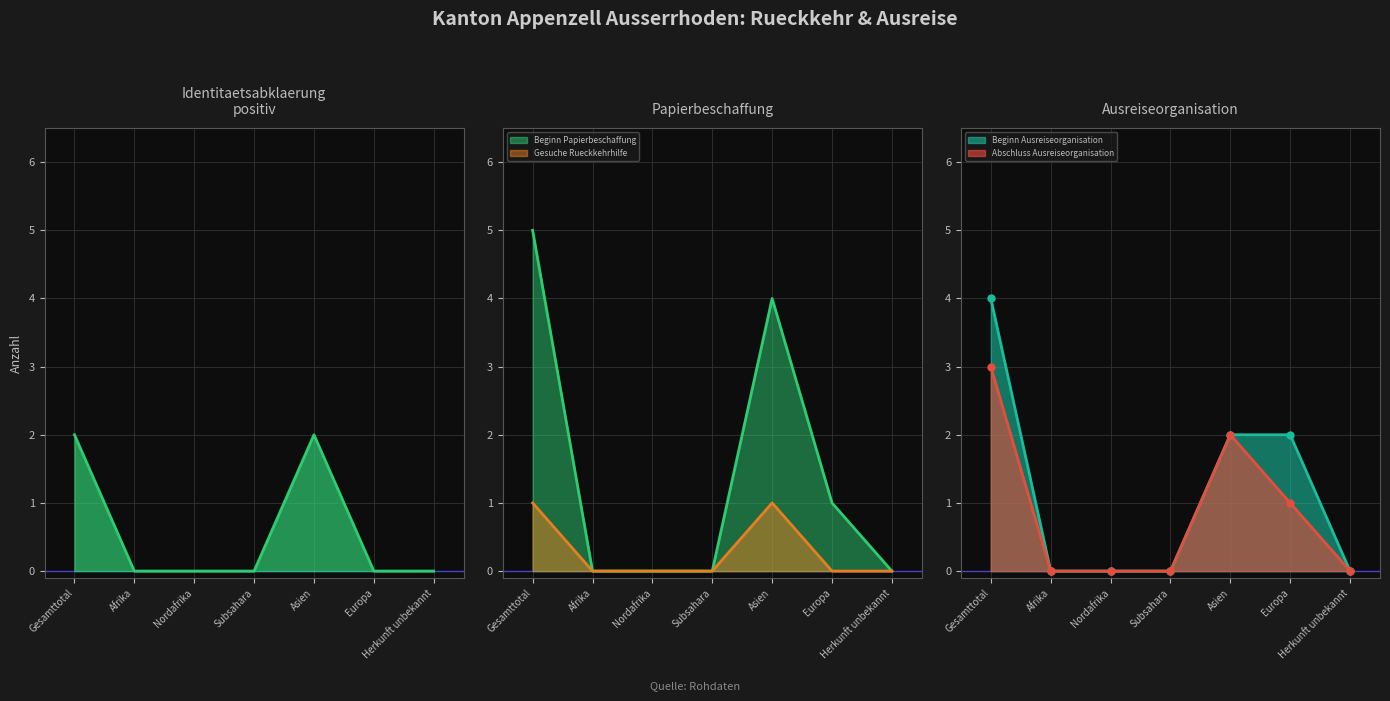

What position from the left is Gesamttotal?

1